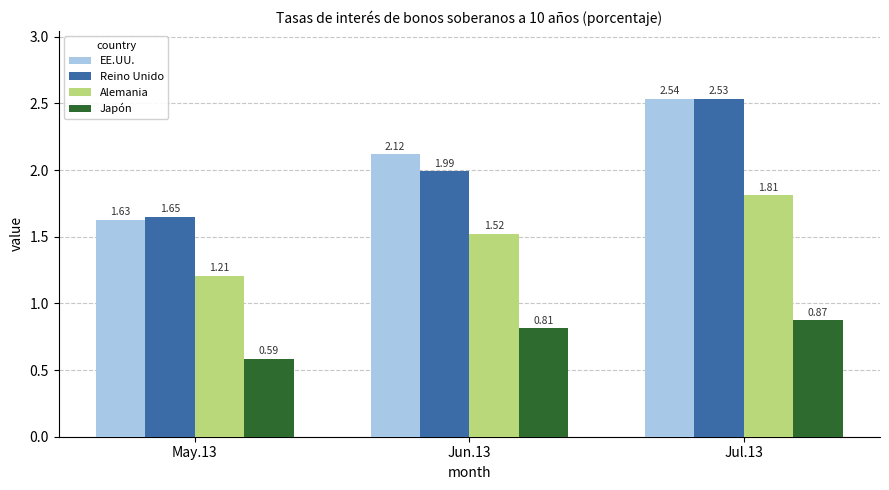

What is the difference between the Reino Unido values at Jul.13 and Jun.13?

0.5